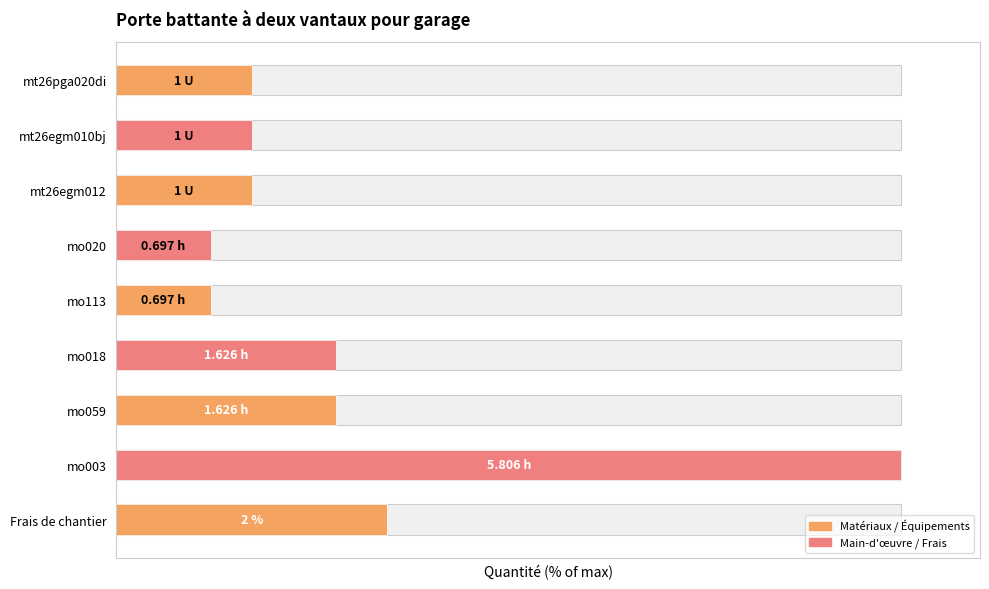

Between mt26egm010bj and mt26egm012, which is larger?

mt26egm010bj